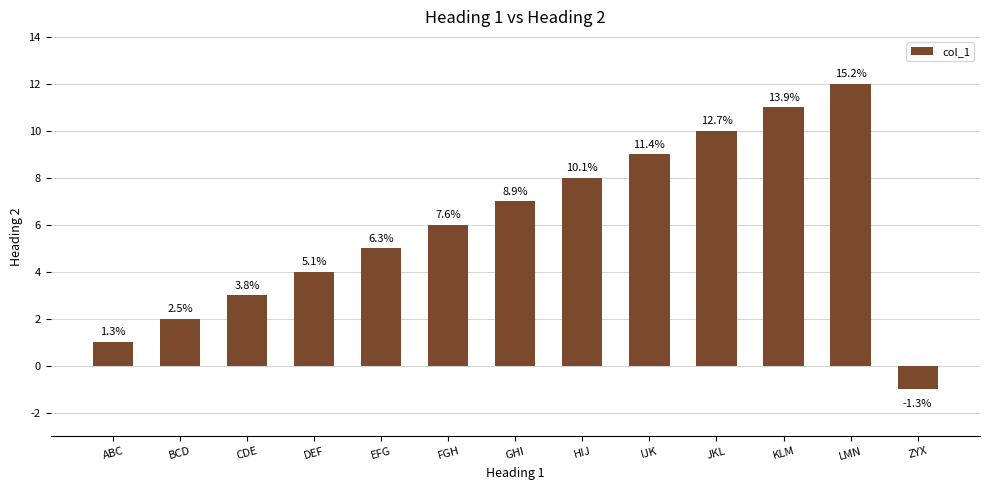

Which label corresponds to the largest value in the chart?

LMN